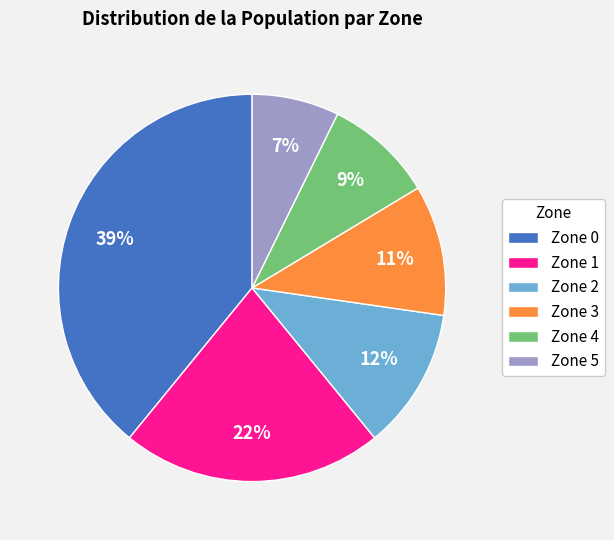

What is the ratio of the value at Zone 2 to the value at Zone 3?

1.1